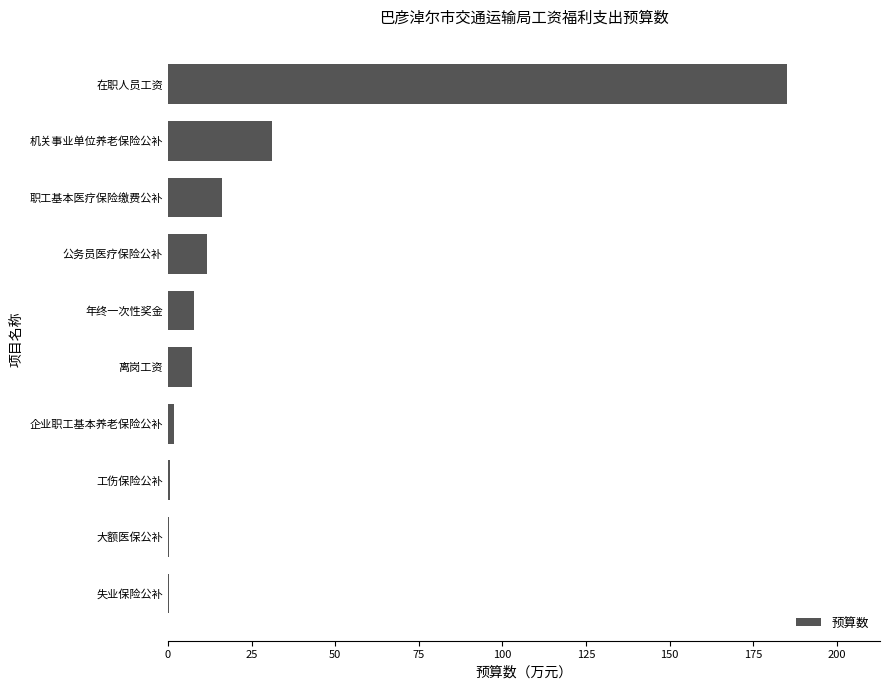

What is the sum of the values at 公务员医疗保险公补 and 职工基本医疗保险缴费公补?

28.1